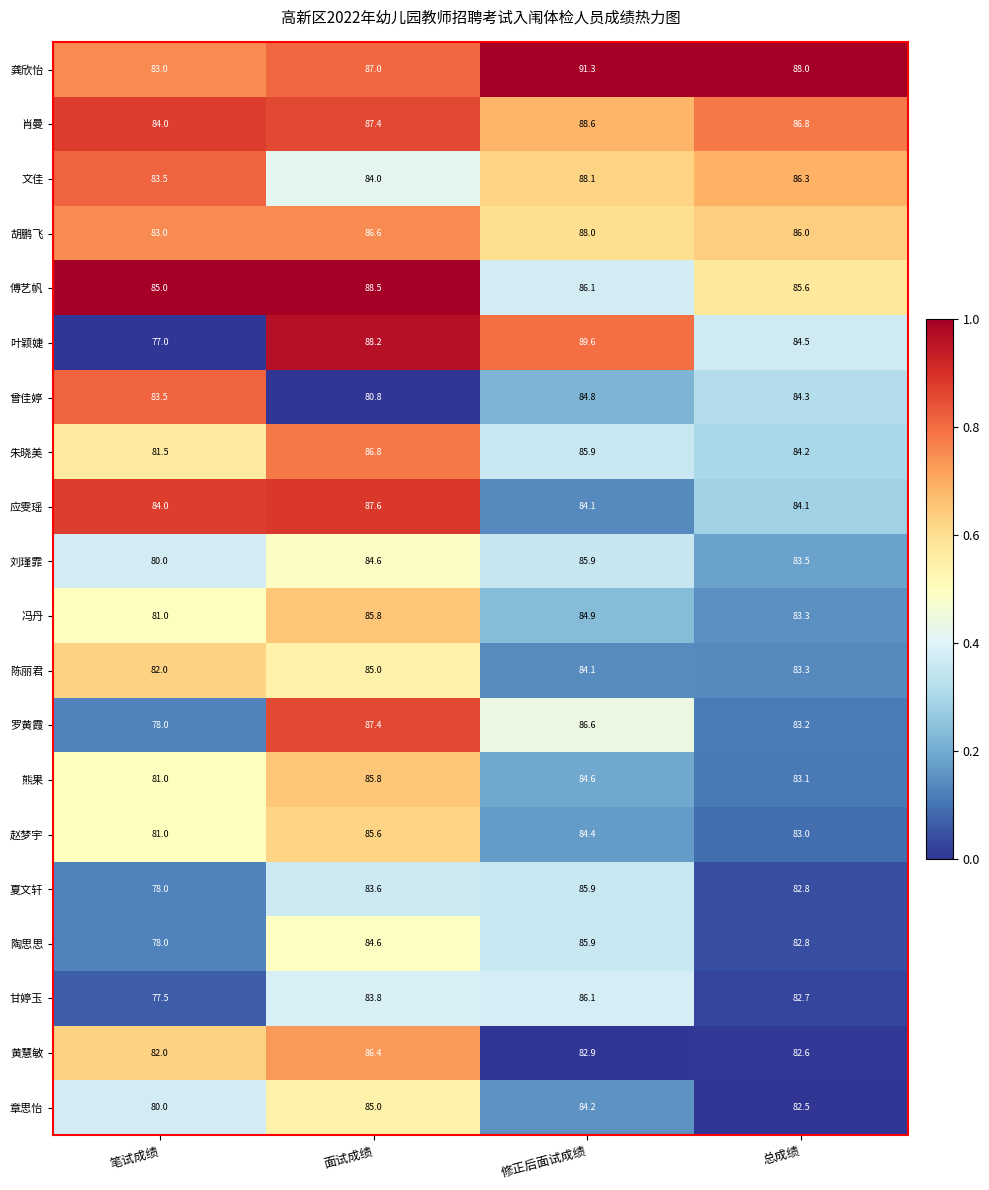

Which series has the largest range (max minus min)?

叶颖婕